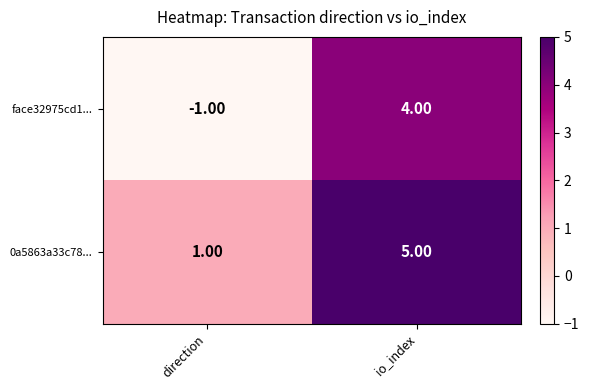

List the labels in order of face32975cd1... value, smallest first.

direction, io_index